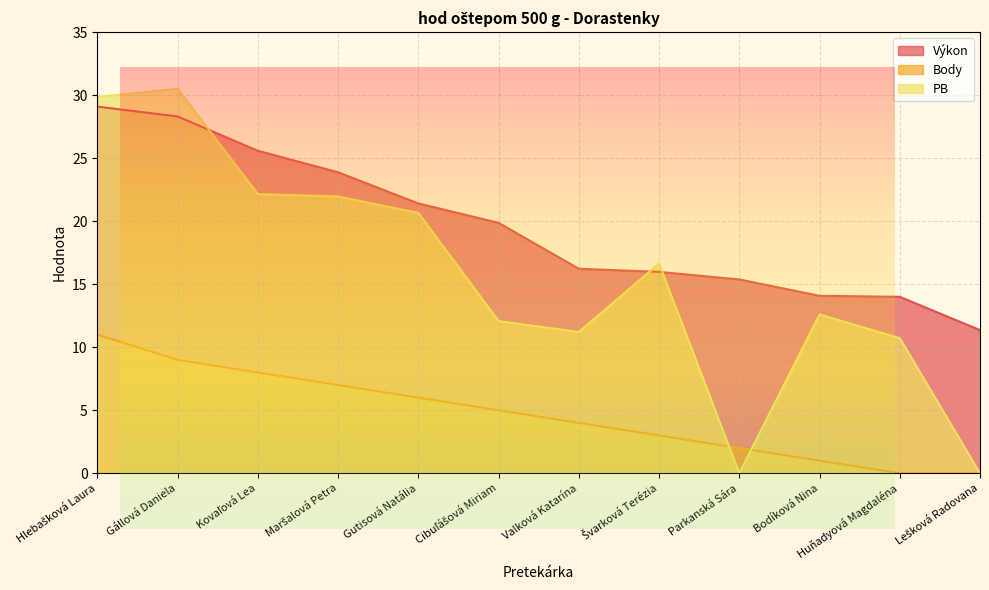

How many intersections are there between PB and Body?

2